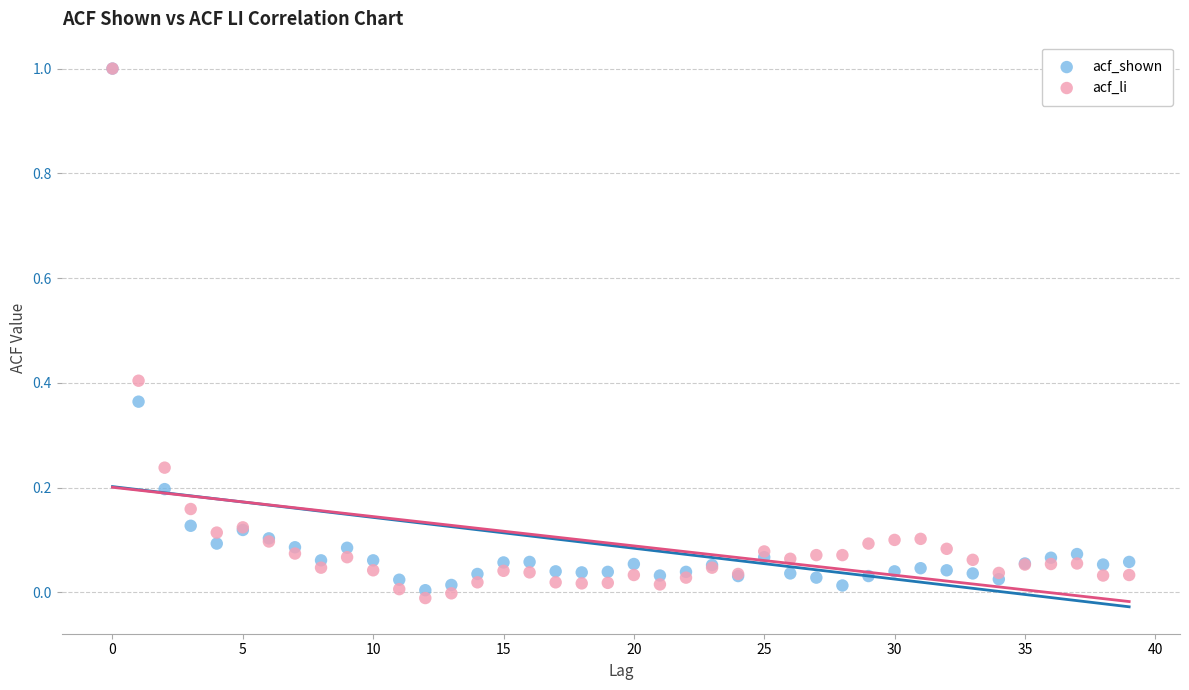

What are all the series names shown in the legend?

acf_shown, acf_li